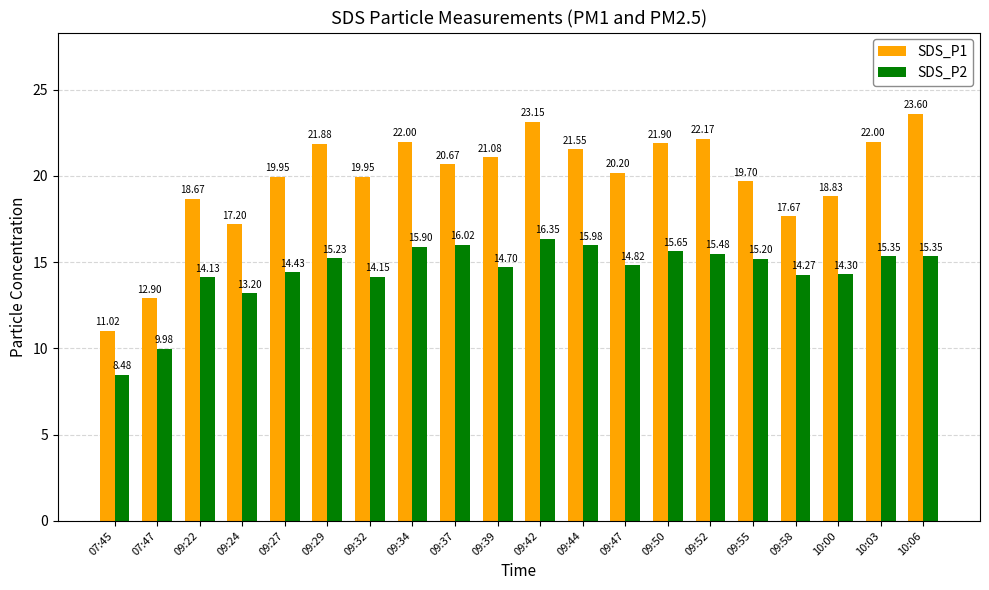

What is the difference between the maximum and minimum values in the SDS_P1 series?

12.6